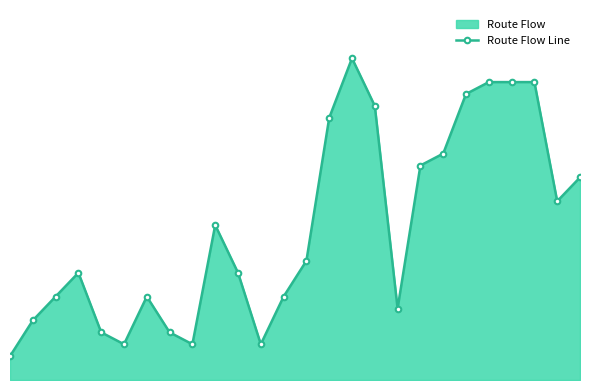

Rank the categories by value from highest to lowest.

15, 21, 22, 23, 20, 16, 14, 19, 18, 25, 24, 9, 13, 3, 10, 2, 6, 12, 17, 1, 4, 7, 5, 8, 11, 0